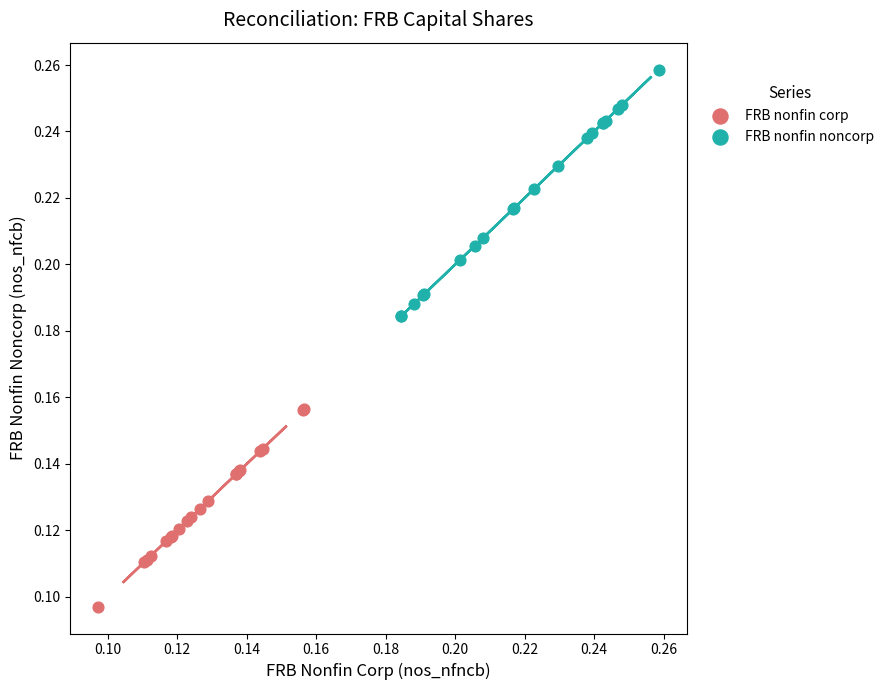

Which series reaches the minimum Y coordinate?

FRB nonfin corp